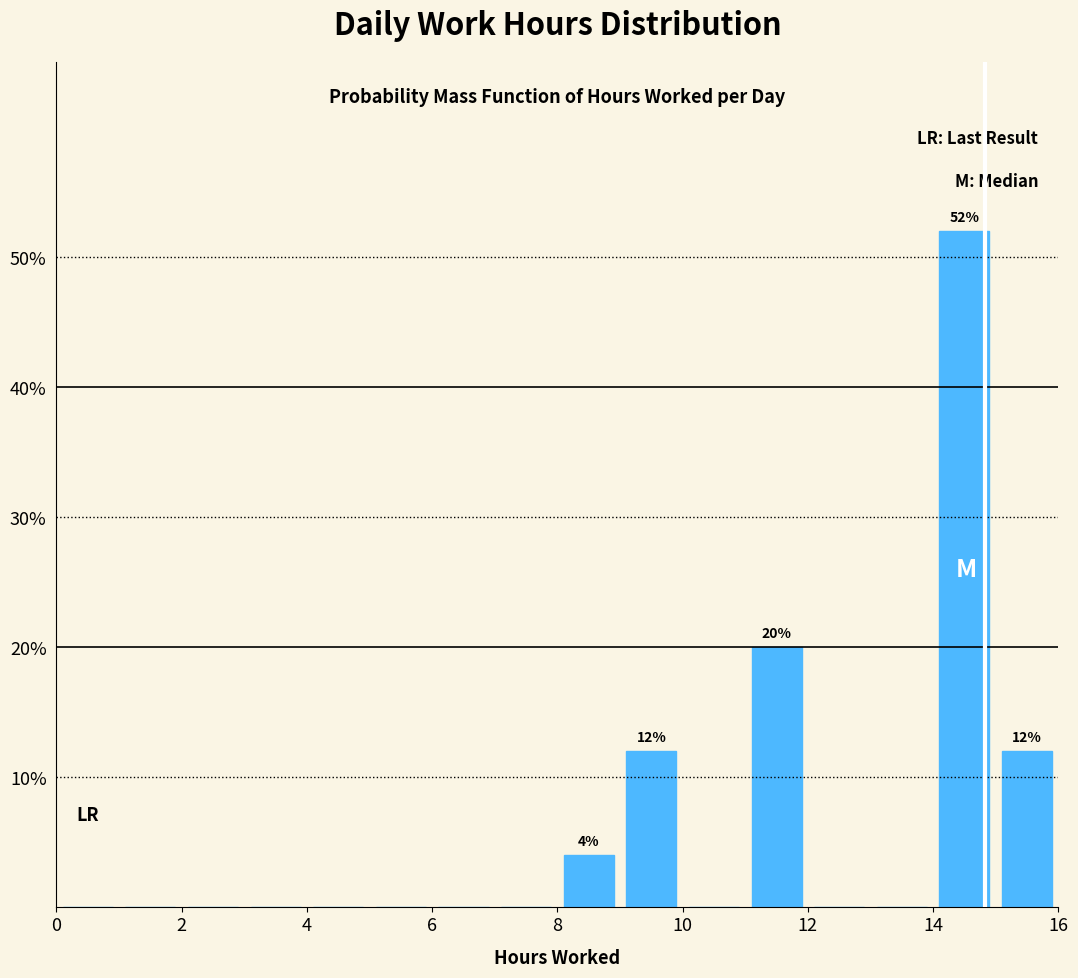

Which range on the x-axis has the tallest bar?

14 to 15